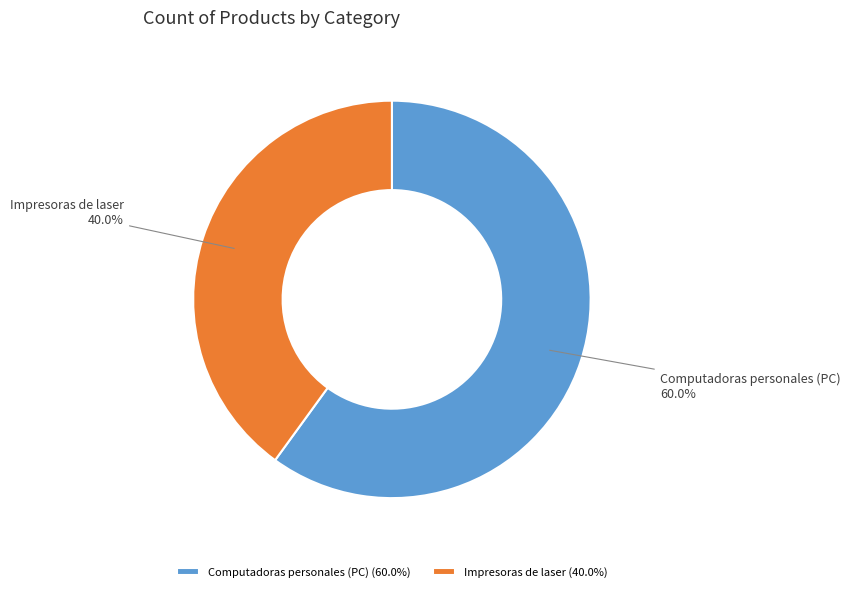

To the nearest percent, what is the difference between the largest and smallest slice percentages?

20%